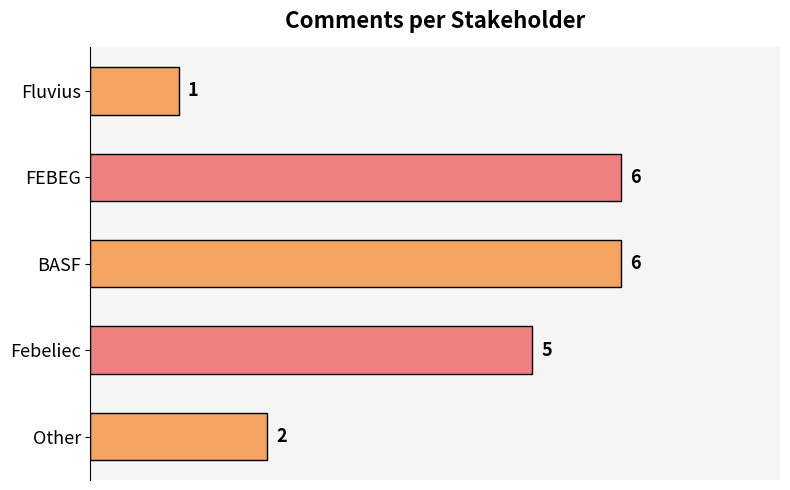

How many data points does each series have?

5